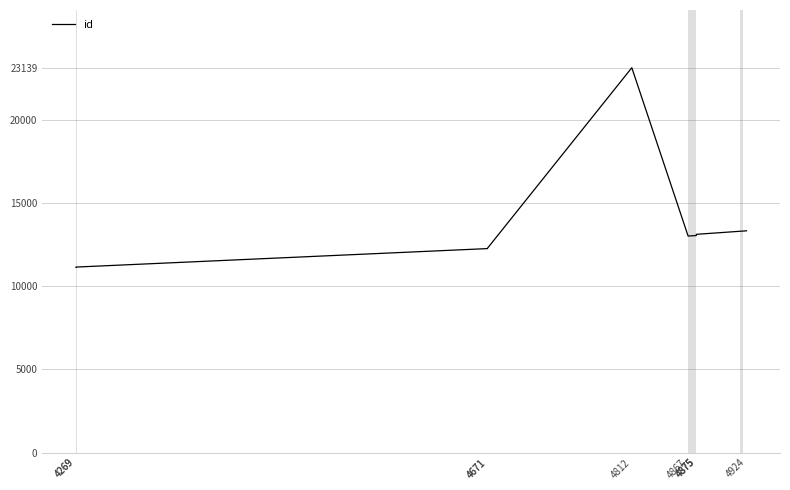

How many data points are above 13050?

4